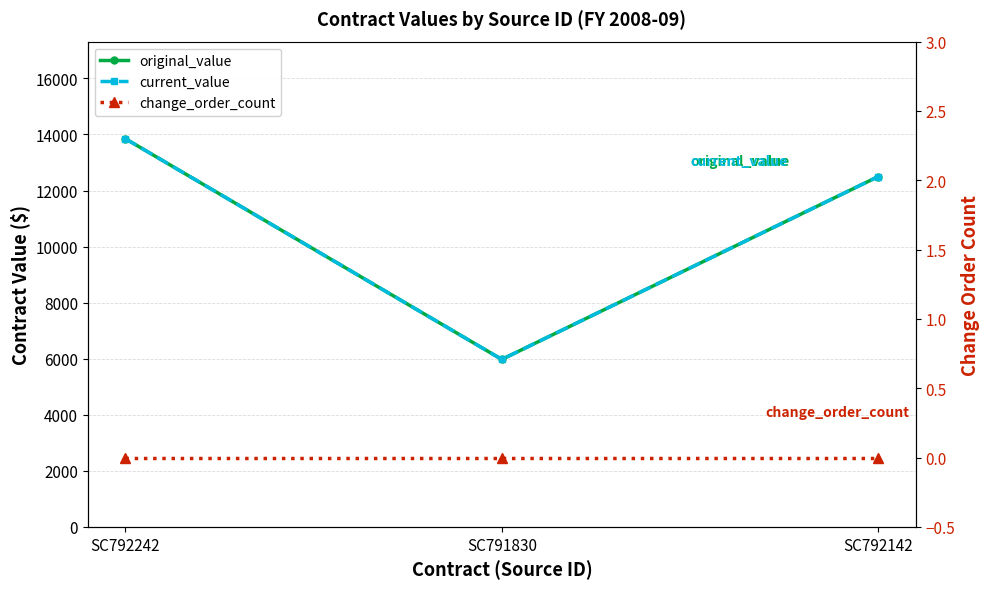

What is the total value across all series at SC791830?

11949.5